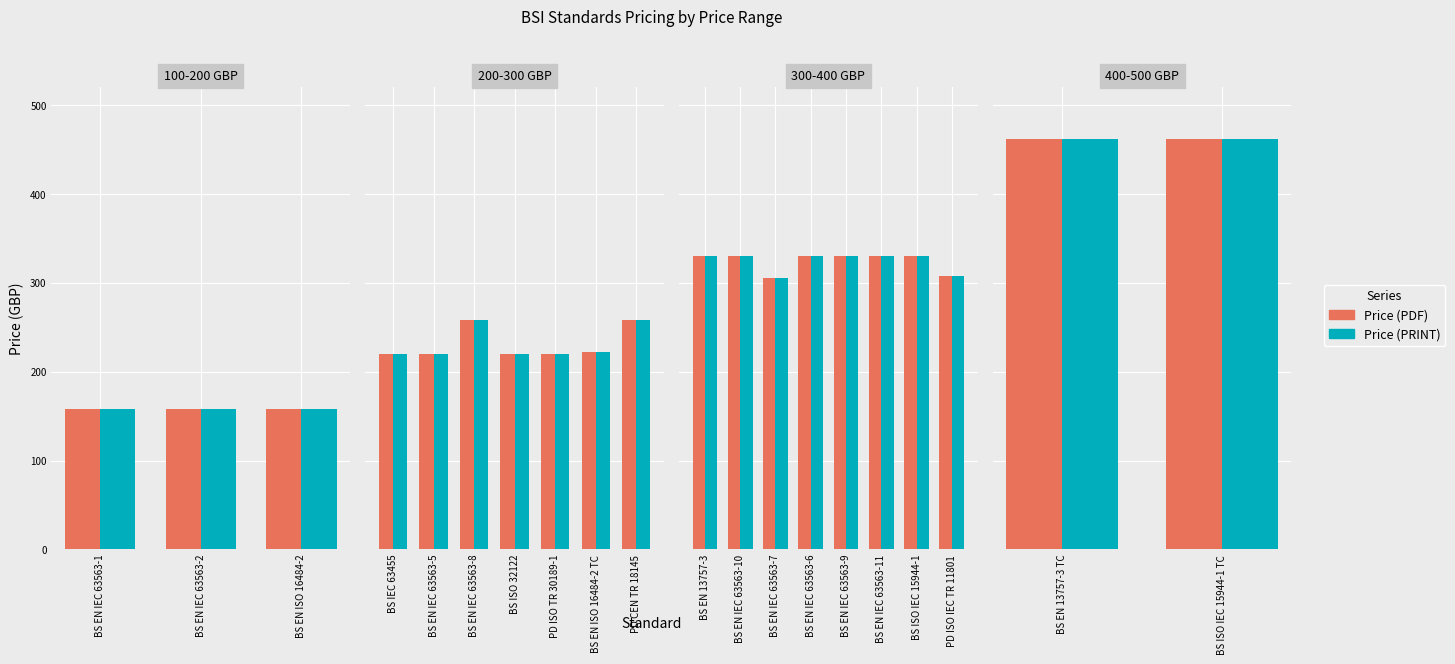

Which has a higher value, BS EN IEC 63563-10 or BS EN 13757-3?

BS EN IEC 63563-10